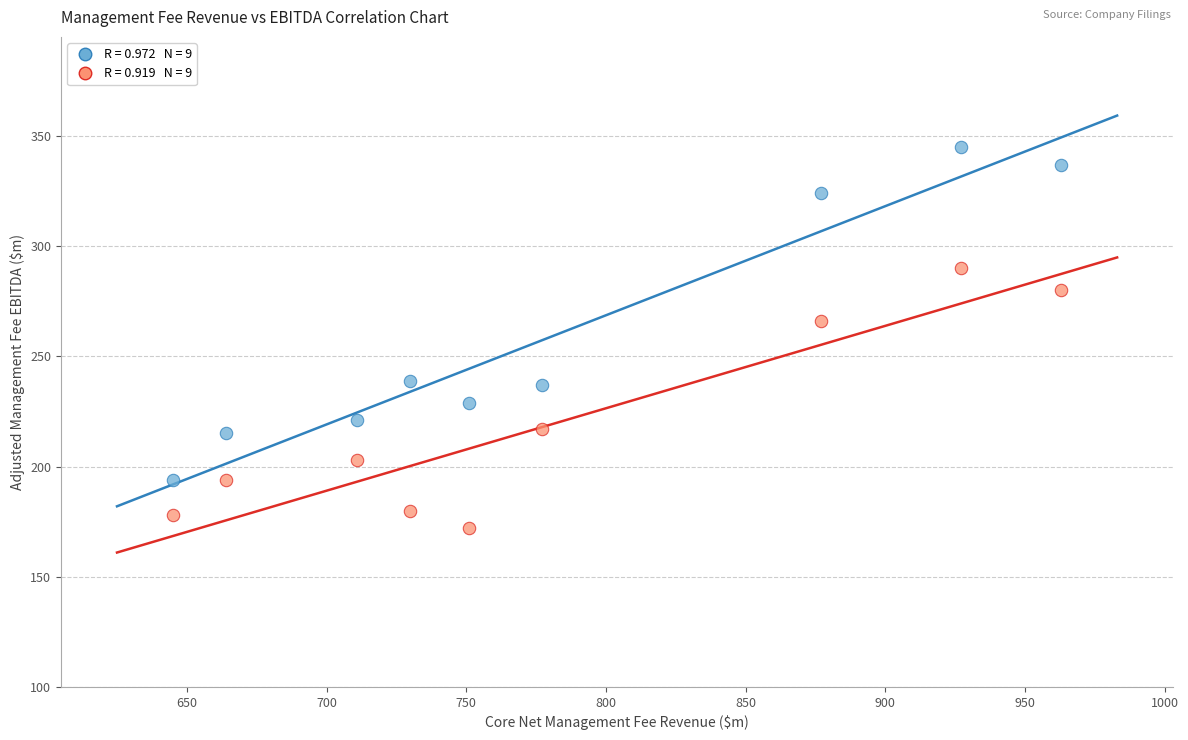

Across all data points, what is the range of X values (max minus min)?

318